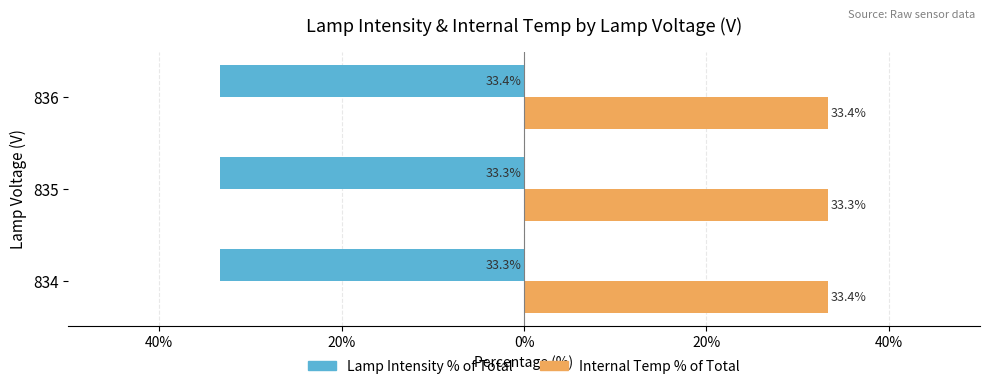

What are all the series names shown in the legend?

Lamp Intensity % of Total, Internal Temp % of Total